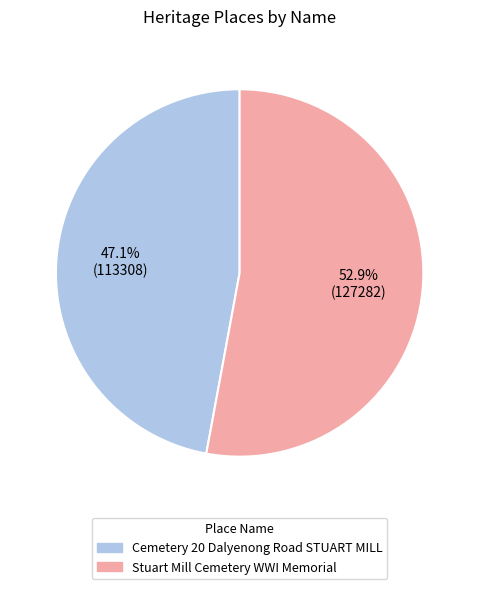

Is it true that Cemetery 20 Dalyenong Road STUART MILL is 47% of the pie?

True